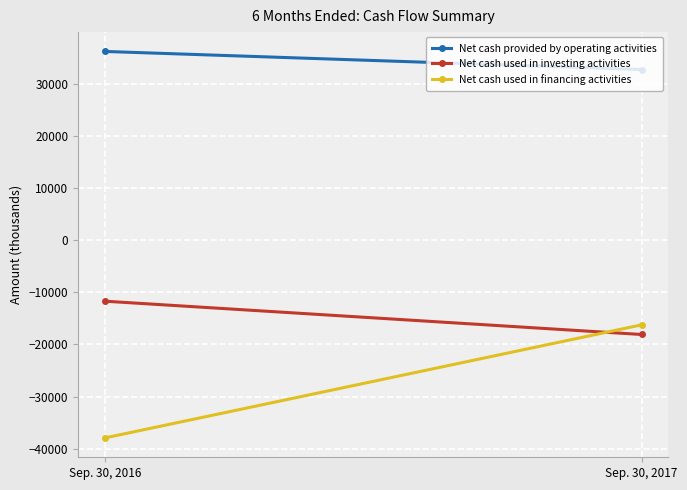

Which has a higher value, Sep. 30, 2017 or Sep. 30, 2016?

Sep. 30, 2016